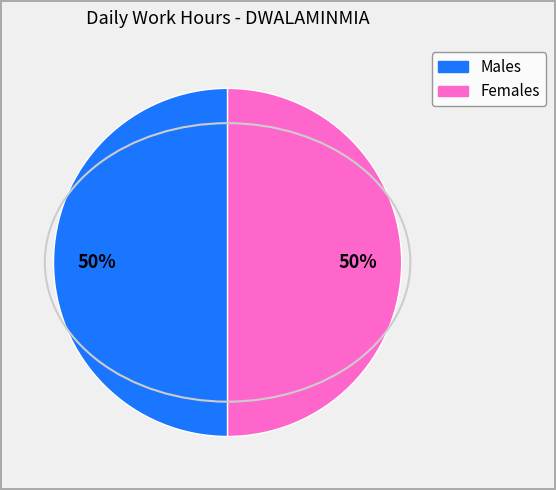

To the nearest percent, what is the average slice percentage?

50%